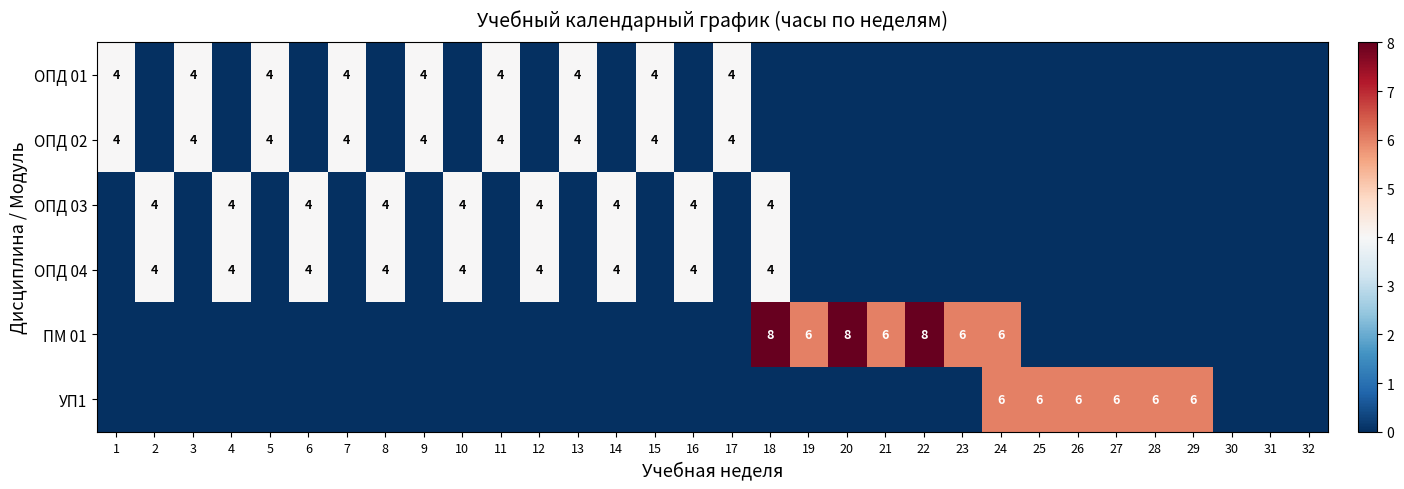

True or false: ПМ 01 has a value of 8 at 20.

True